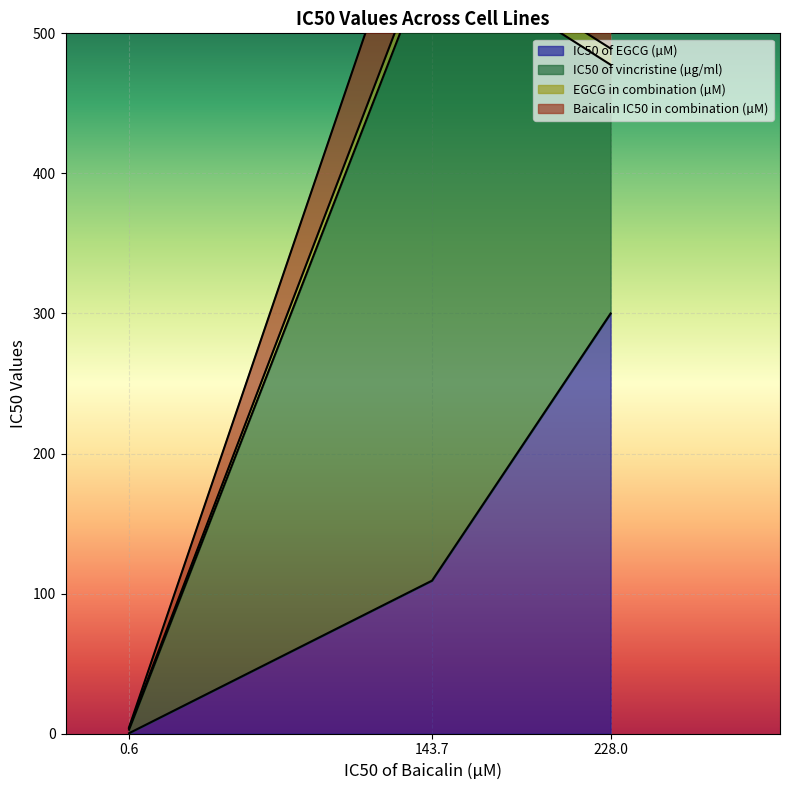

The value of EGCG in combination (µM) at EMT-6/V is 11.4. True or false?

True